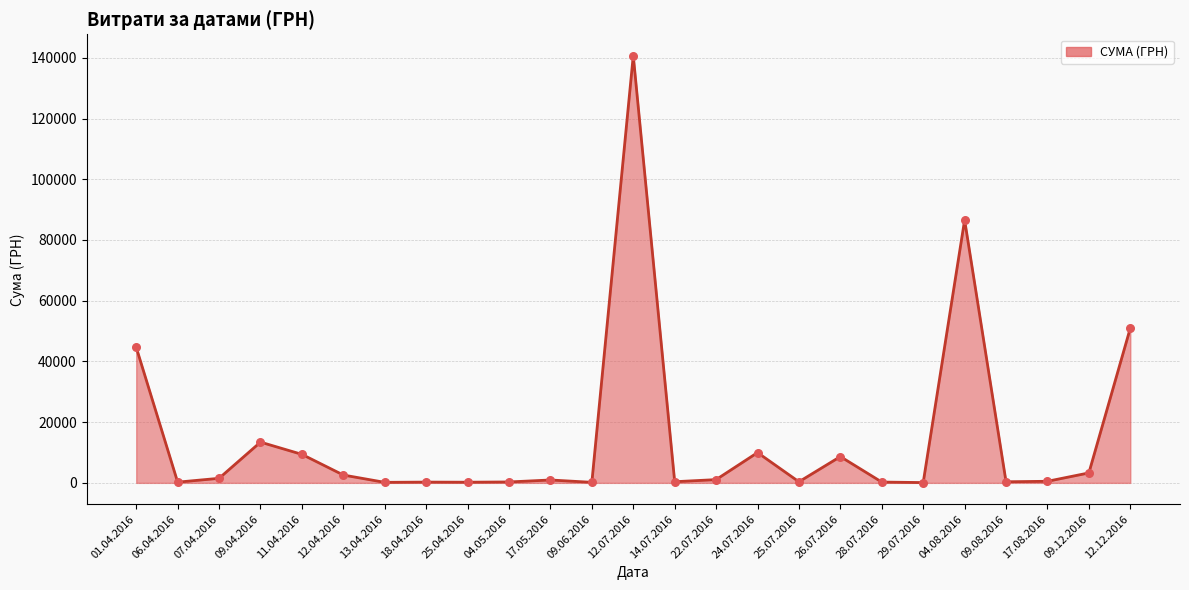

Between 01.04.2016 and 17.08.2016, which is larger?

01.04.2016